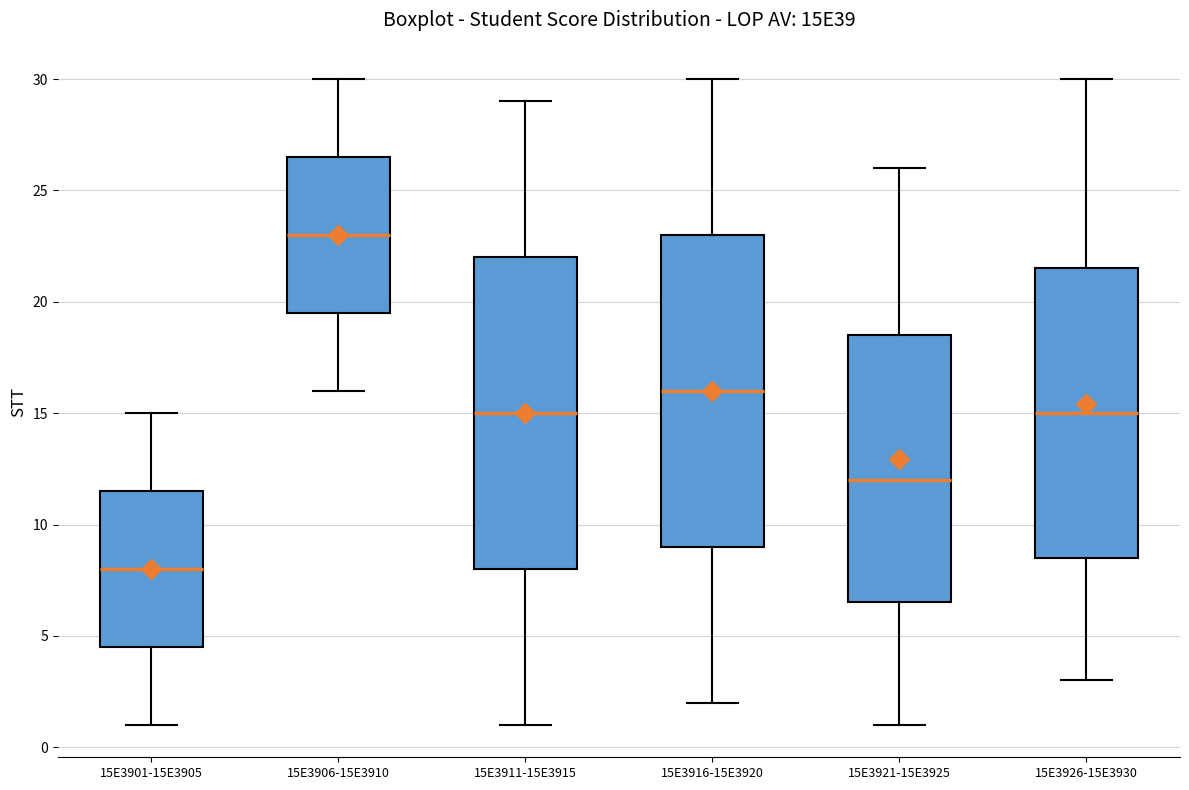

Which box has the lowest median line?

15E3901-15E3905